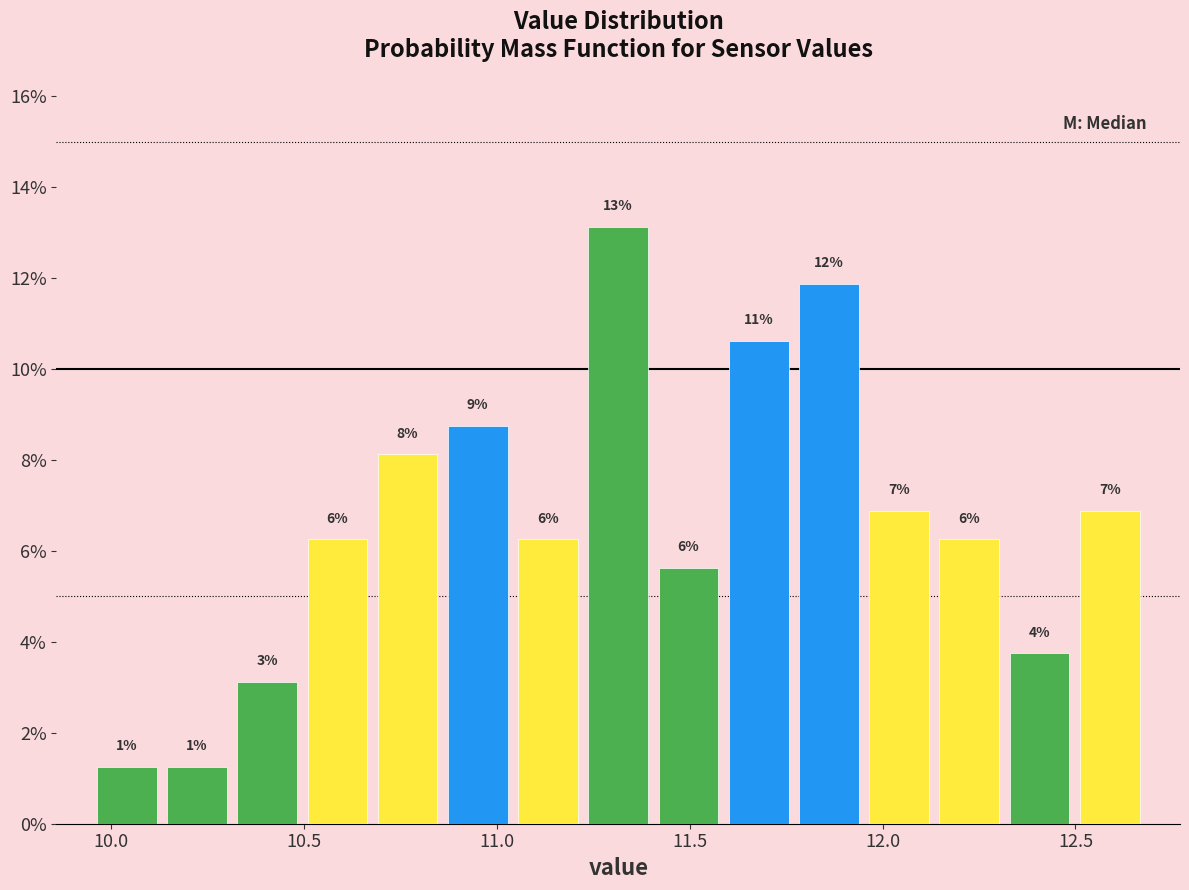

Read against the x-axis, roughly where is the centre of the tallest bar?

11.30